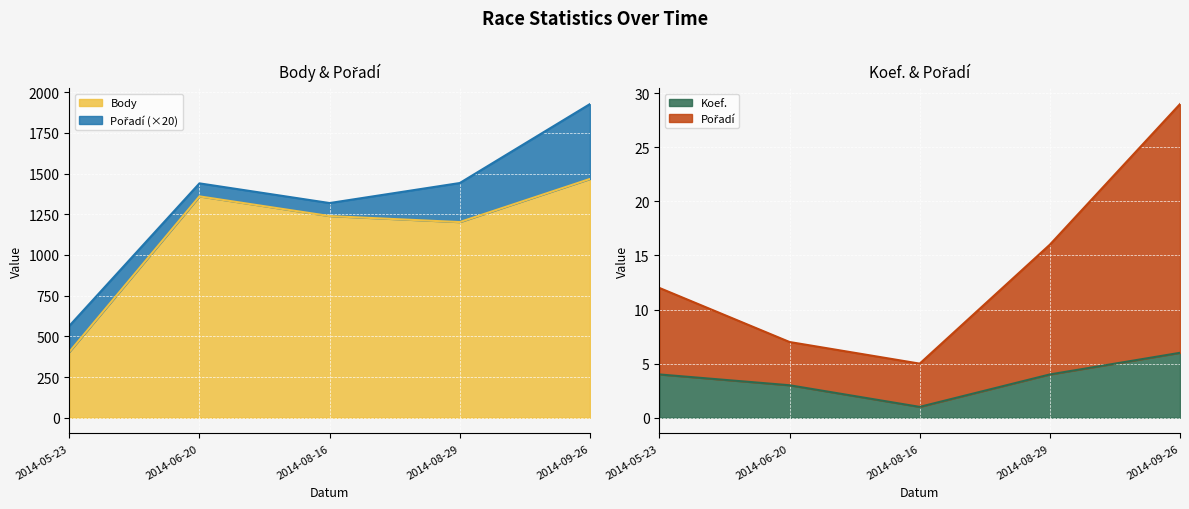

The Koef. series shows 4 at 2014-08-29. True or false?

True